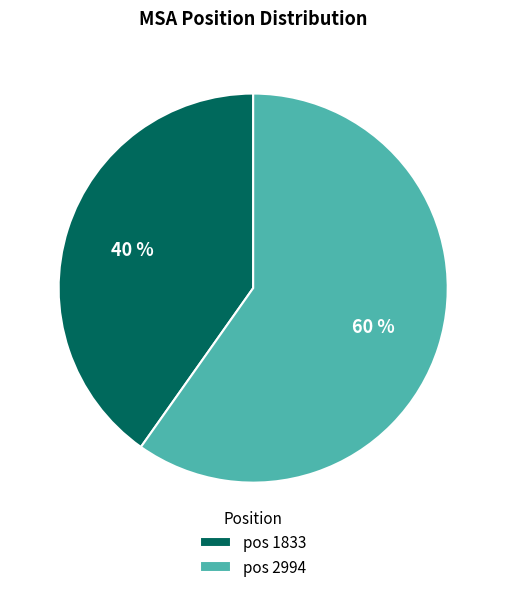

Does any single category account for the majority?

Yes